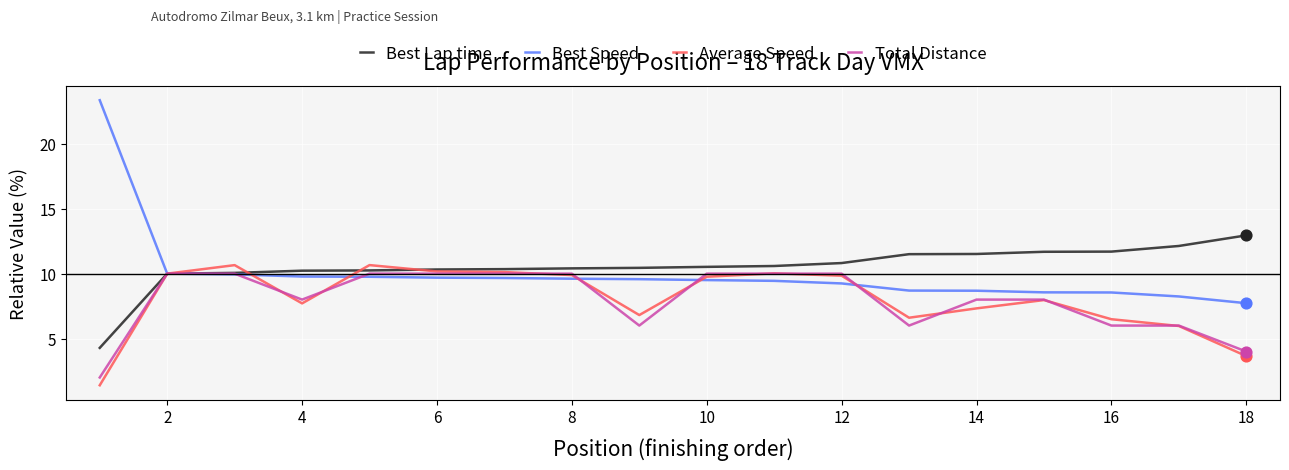

What is the maximum value shown in the chart?

23.4